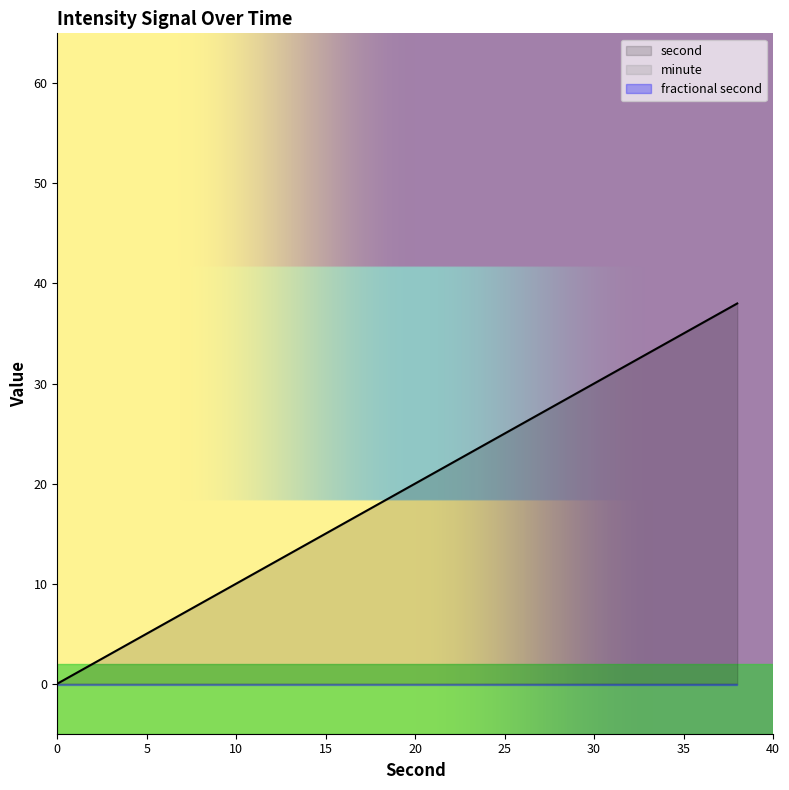

What is the value of the second point at the 11th from the left?

20